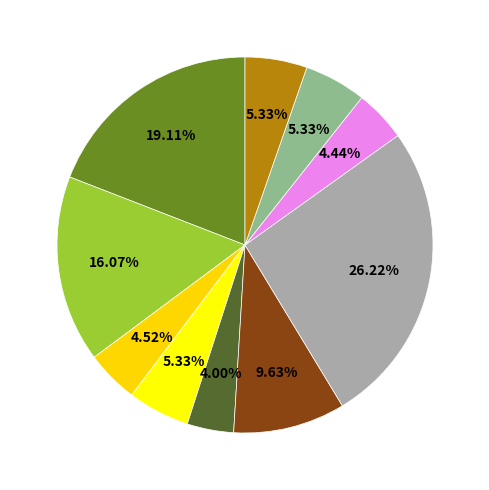

To the nearest percent, what is the average slice percentage?

10%